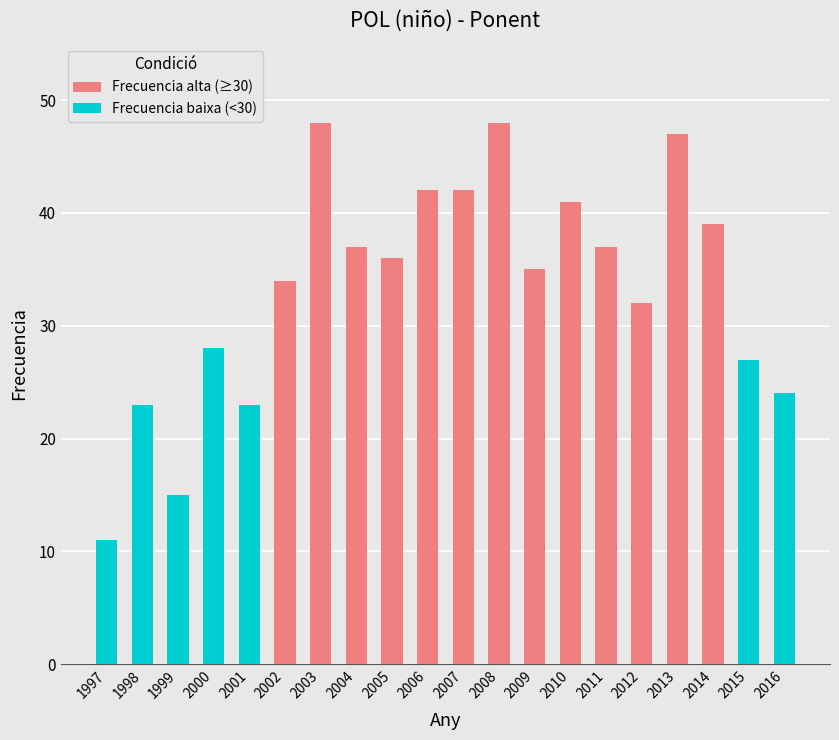

What is the sum of all values?

669